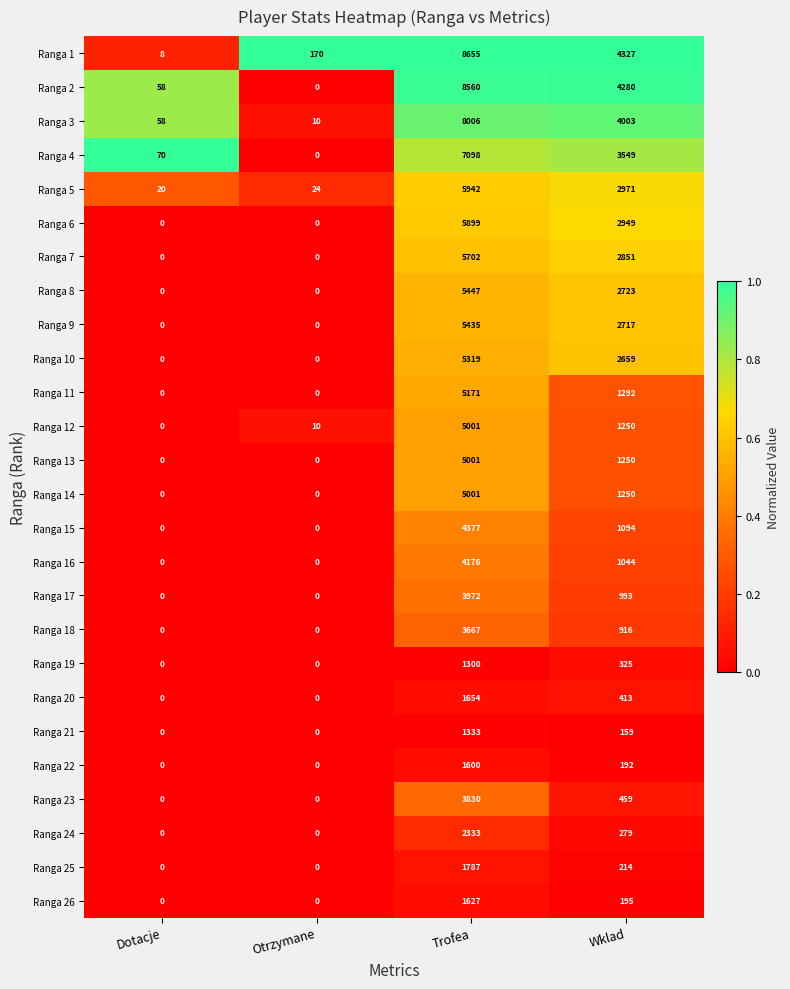

At which label does Ranga 12 first exceed 1250?

Trofea